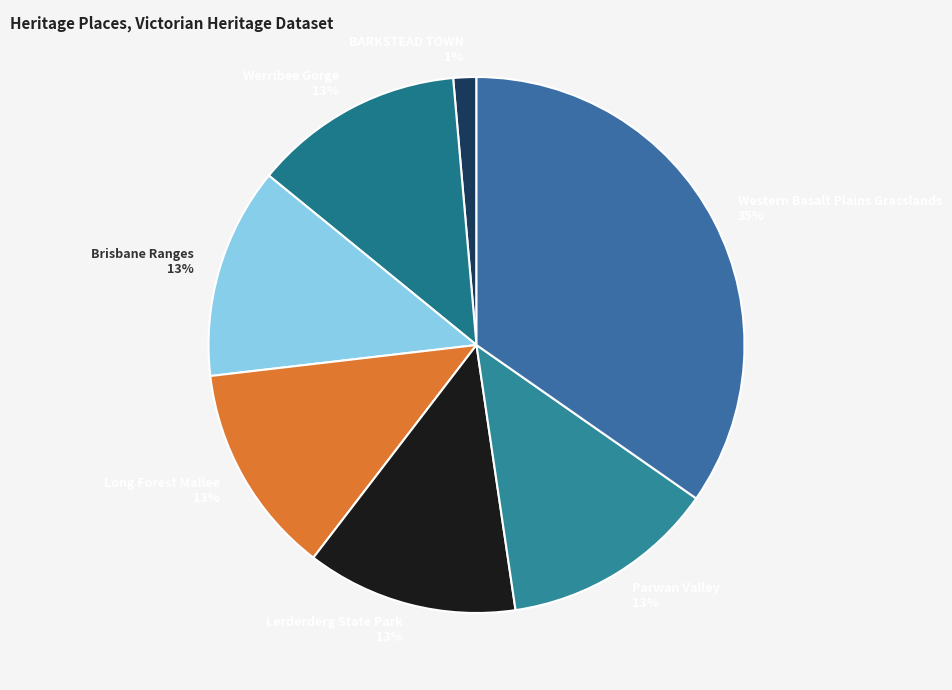

The Parwan Valley slice represents 3% of the pie. True or false?

False